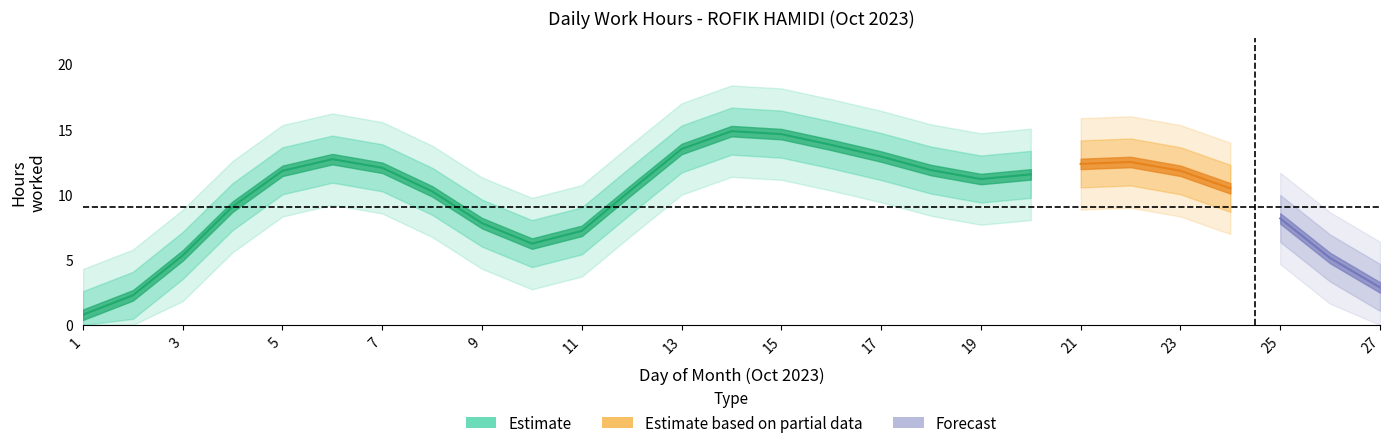

What is the difference between the second highest and minimum values?

18.0